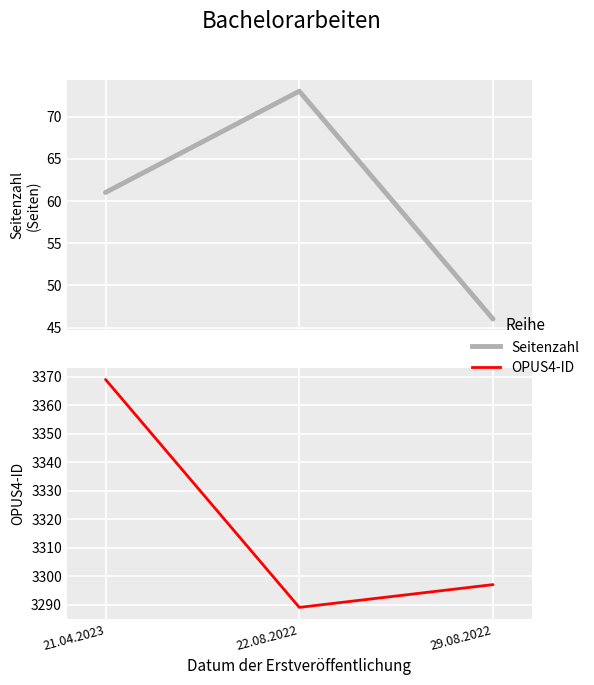

Rank the series by their average value, from highest to lowest.

OPUS4-ID, Seitenzahl